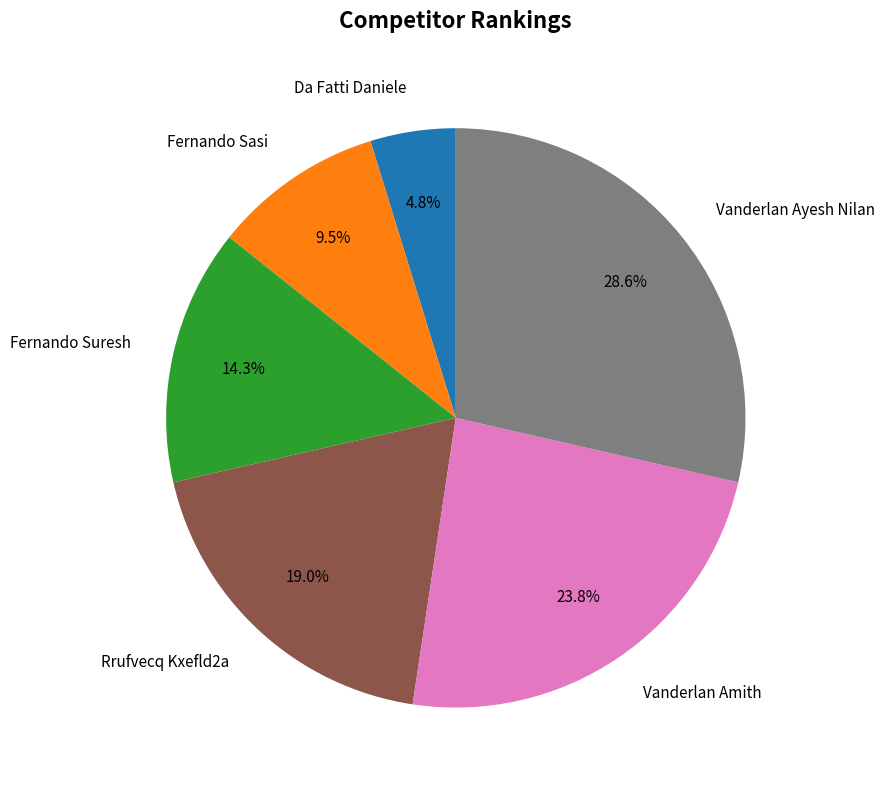

To the nearest percent, what portion does Rrufvecq Kxefld2a represent?

19%